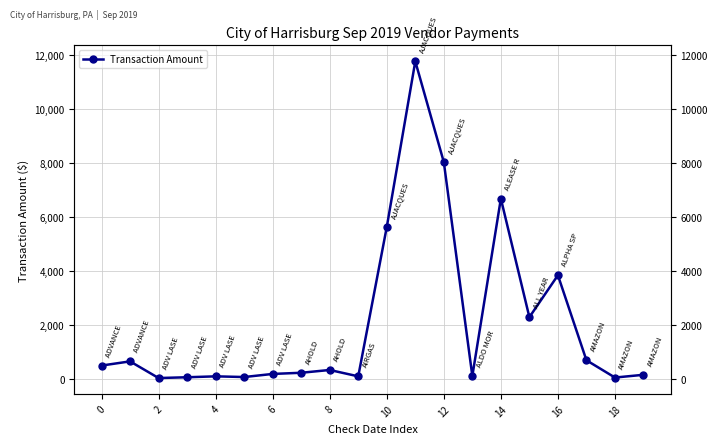

The chart shows a value of 3835.9 at 16. True or false?

True